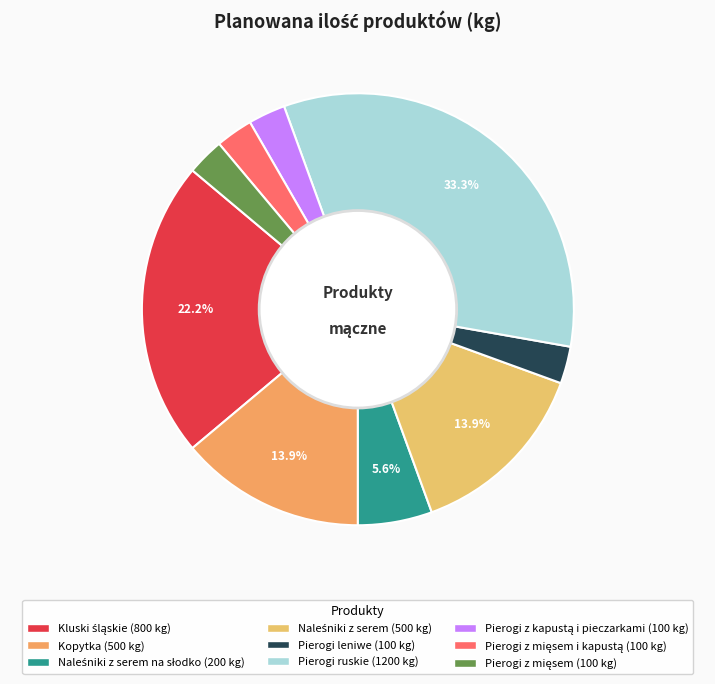

Rank the categories by value from lowest to highest.

Pierogi leniwe, Pierogi z kapustą i pieczarkami, Pierogi z mięsem i kapustą, Pierogi z mięsem, Naleśniki z serem na słodko, Kopytka, Naleśniki z serem, Kluski śląskie, Pierogi ruskie